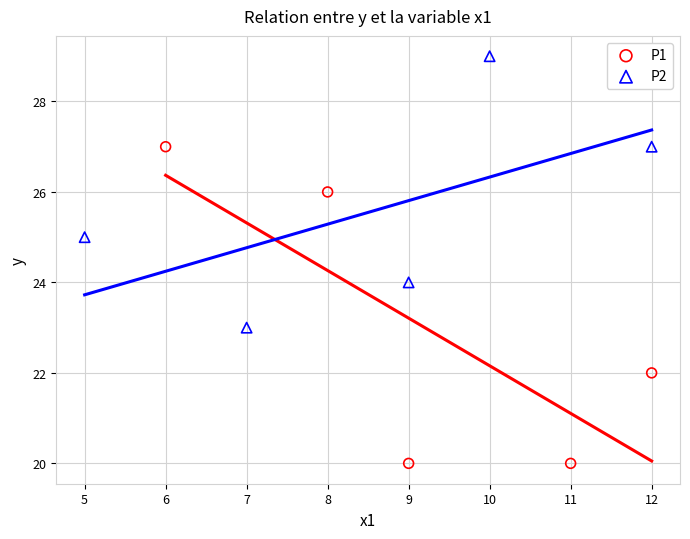

What are all the series names shown in the legend?

P1, P2